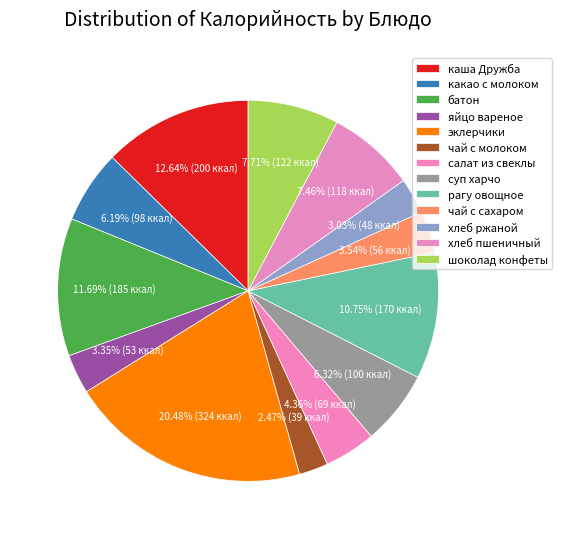

How many segments does this pie chart have?

13